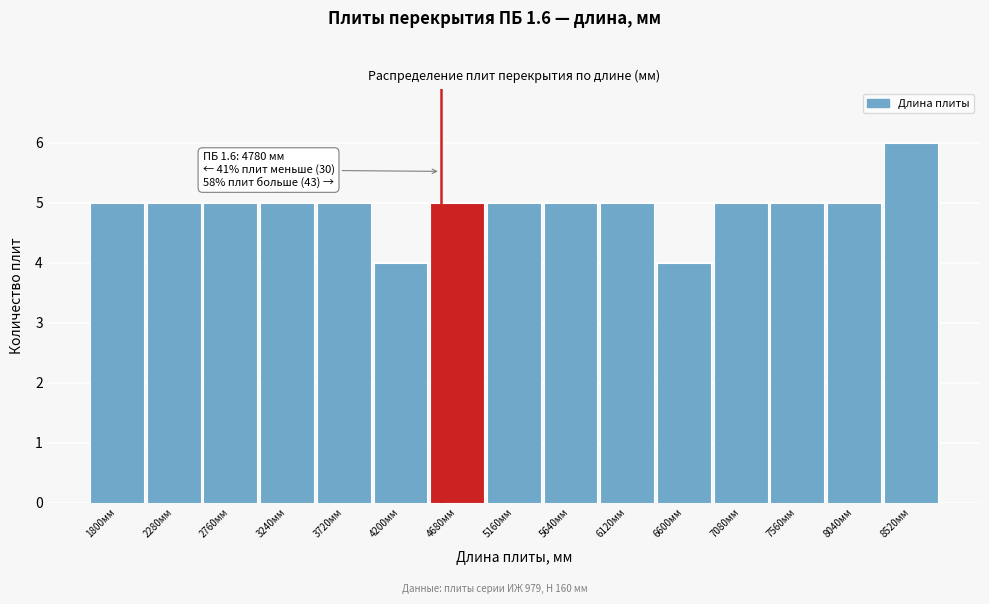

Reading left to right, extract all data points from this chart.

1800мм=5	2280мм=5	2760мм=5	3240мм=5	3720мм=5	4200мм=4	4680мм=5	5160мм=5	5640мм=5	6120мм=5	6600мм=4	7080мм=5	7560мм=5	8040мм=5	8520мм=6